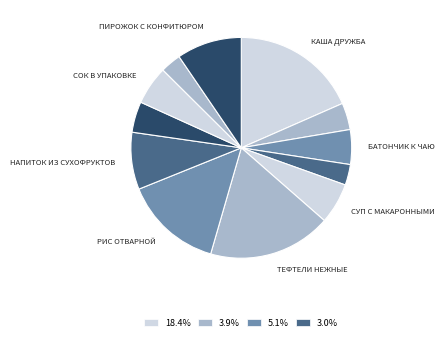

How many segments does this pie chart have?

12